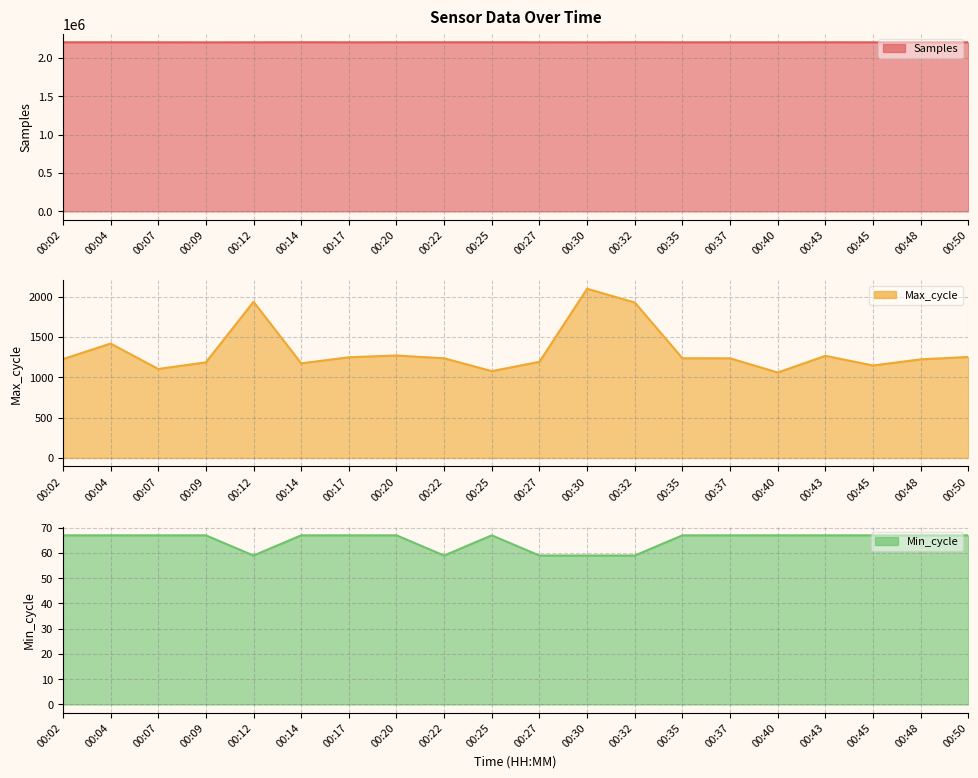

Which has a higher value, 00:14 or 00:35?

00:14